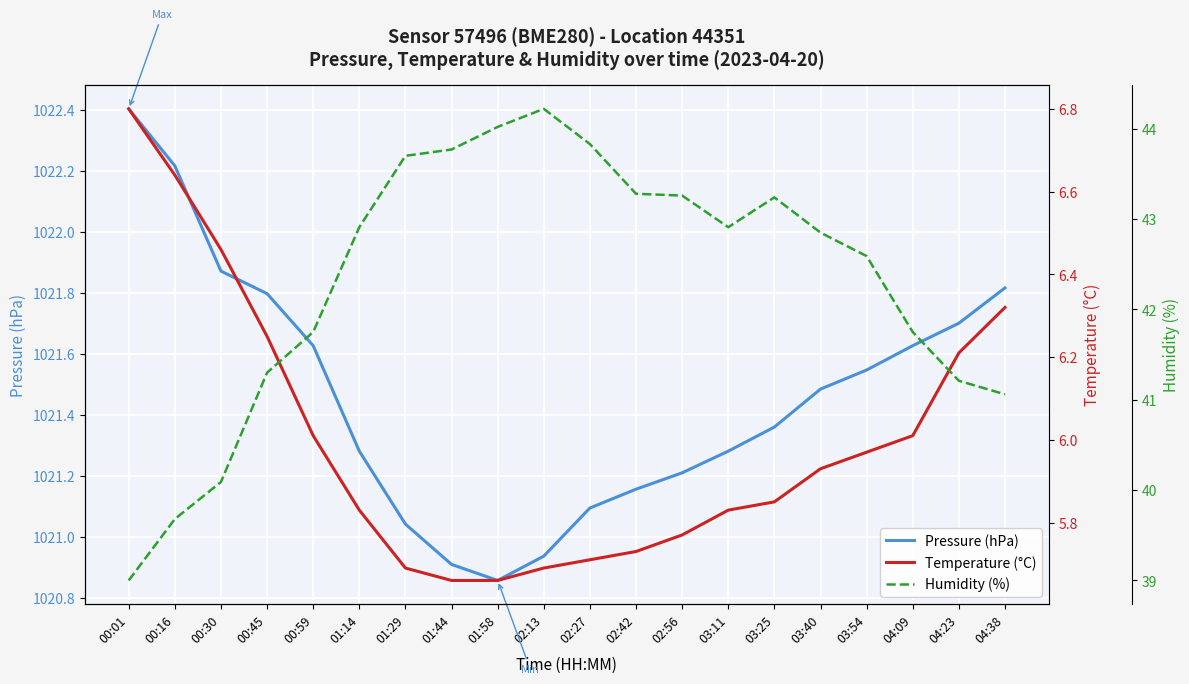

What is the total value across all series at 01:44?

1070.3